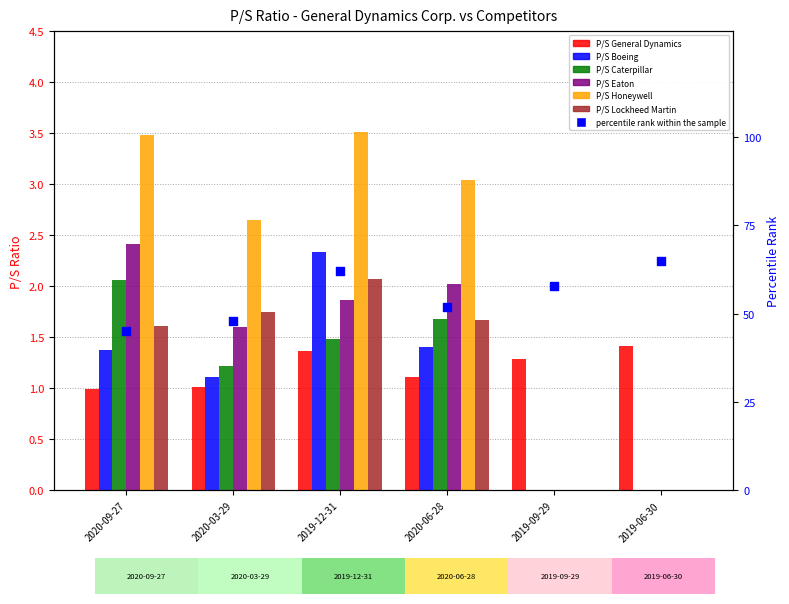

At how many categories does at least one series exceed 3?

3